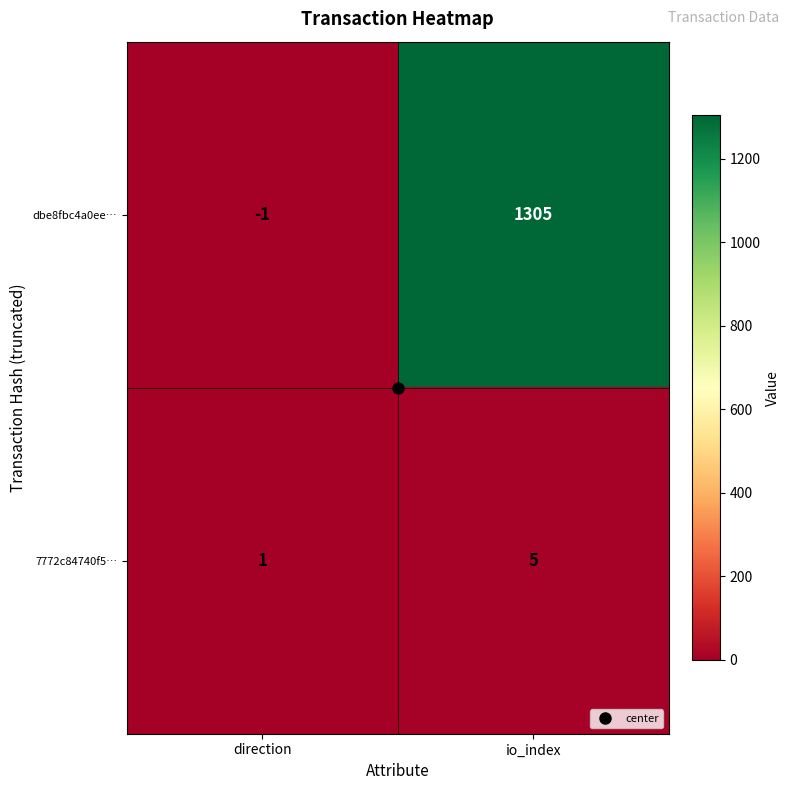

What is the total value across all series at io_index?

1310